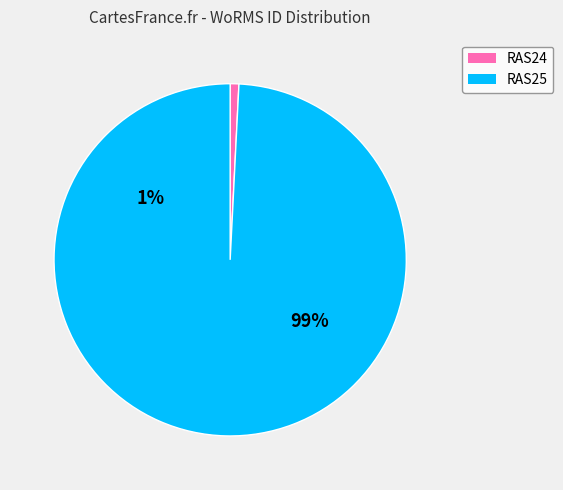

To the nearest percent, what is the difference between the largest and smallest slice percentages?

98%